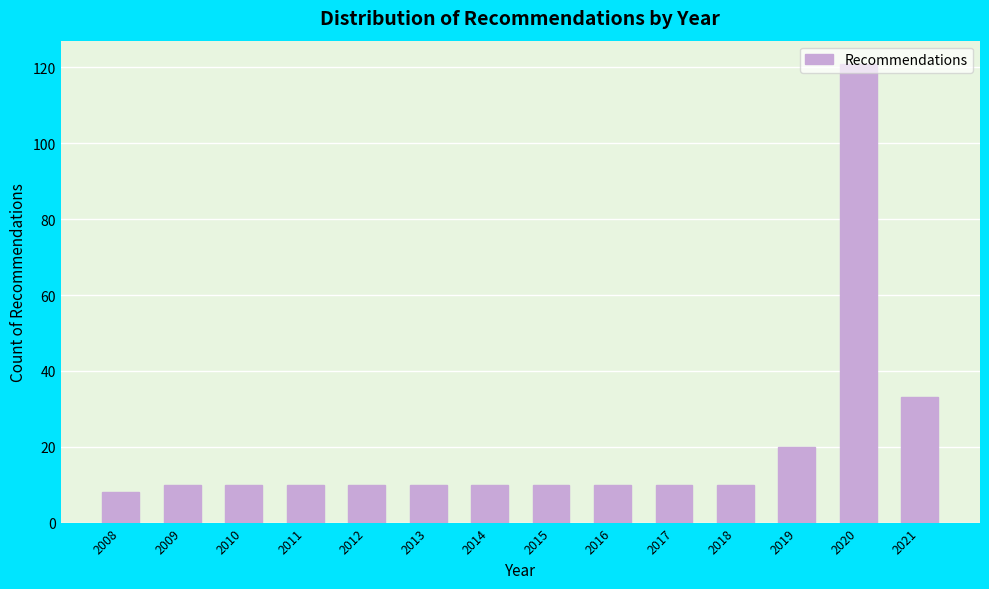

What is the sum of the values at 2021 and 2016?

43